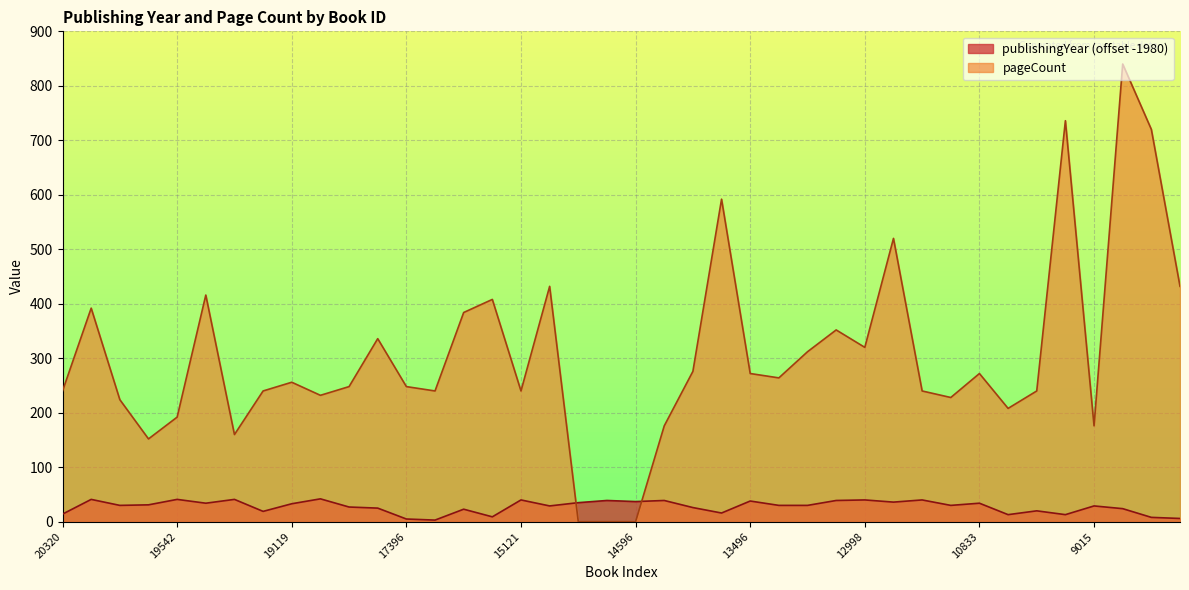

List the labels in order of pageCount value, largest first.

8072, 9272, 7471, 13535, 12989, 14601, 7331, 19487, 15919, 19709, 15971, 13426, 17762, 12998, 13438, 13550, 13496, 10833, 13439, 19119, 19016, 17396, 20320, 19371, 16133, 15121, 12364, 10232, 19057, 11667, 19544, 10721, 19542, 13989, 9015, 19482, 19543, 14599, 14597, 14596